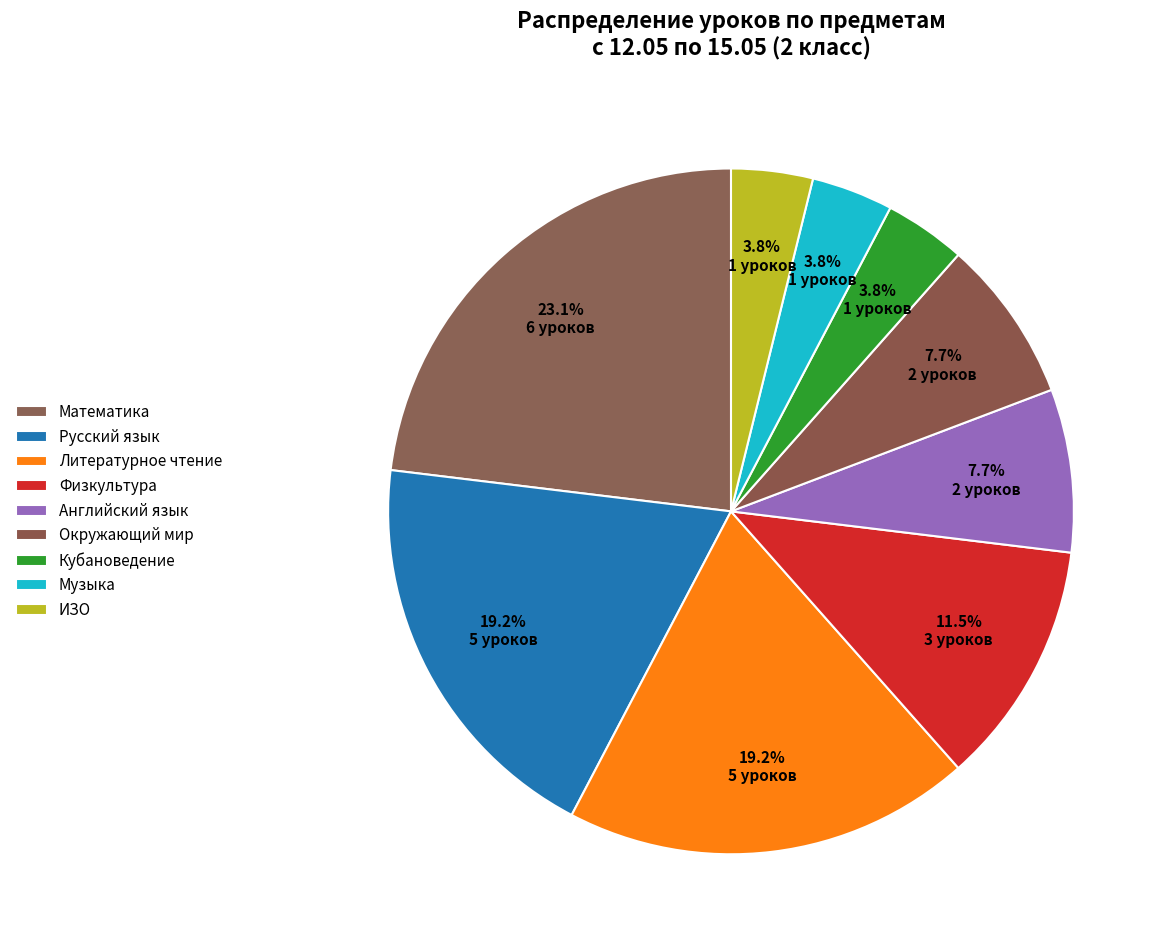

How many segments does this pie chart have?

9